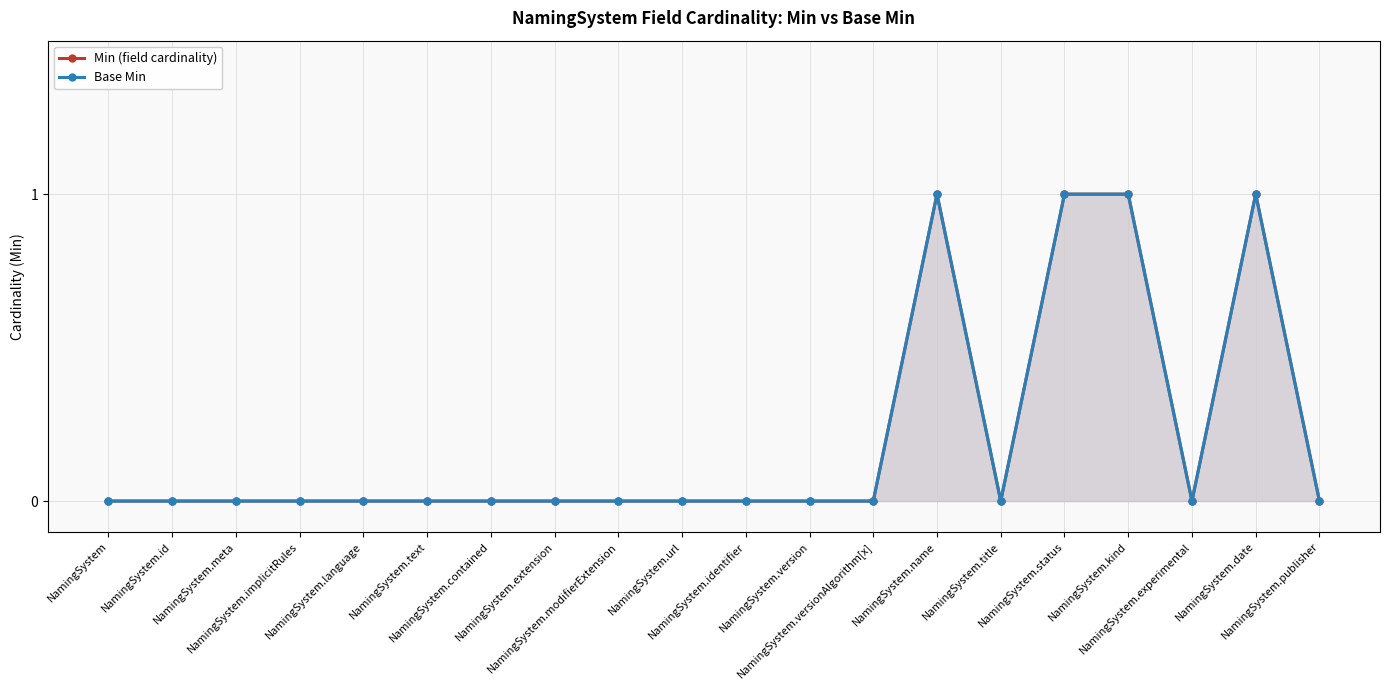

Reading right to left, what are all the values shown in this chart?

Min (field cardinality): NamingSystem.publisher=0	NamingSystem.date=1	NamingSystem.experimental=0	NamingSystem.kind=1	NamingSystem.status=1	NamingSystem.title=0	NamingSystem.name=1	NamingSystem.versionAlgorithm[x]=0	NamingSystem.version=0	NamingSystem.identifier=0	NamingSystem.url=0	NamingSystem.modifierExtension=0	NamingSystem.extension=0	NamingSystem.contained=0	NamingSystem.text=0	NamingSystem.language=0	NamingSystem.implicitRules=0	NamingSystem.meta=0	NamingSystem.id=0	NamingSystem=0
Base Min: NamingSystem.publisher=0	NamingSystem.date=1	NamingSystem.experimental=0	NamingSystem.kind=1	NamingSystem.status=1	NamingSystem.title=0	NamingSystem.name=1	NamingSystem.versionAlgorithm[x]=0	NamingSystem.version=0	NamingSystem.identifier=0	NamingSystem.url=0	NamingSystem.modifierExtension=0	NamingSystem.extension=0	NamingSystem.contained=0	NamingSystem.text=0	NamingSystem.language=0	NamingSystem.implicitRules=0	NamingSystem.meta=0	NamingSystem.id=0	NamingSystem=0